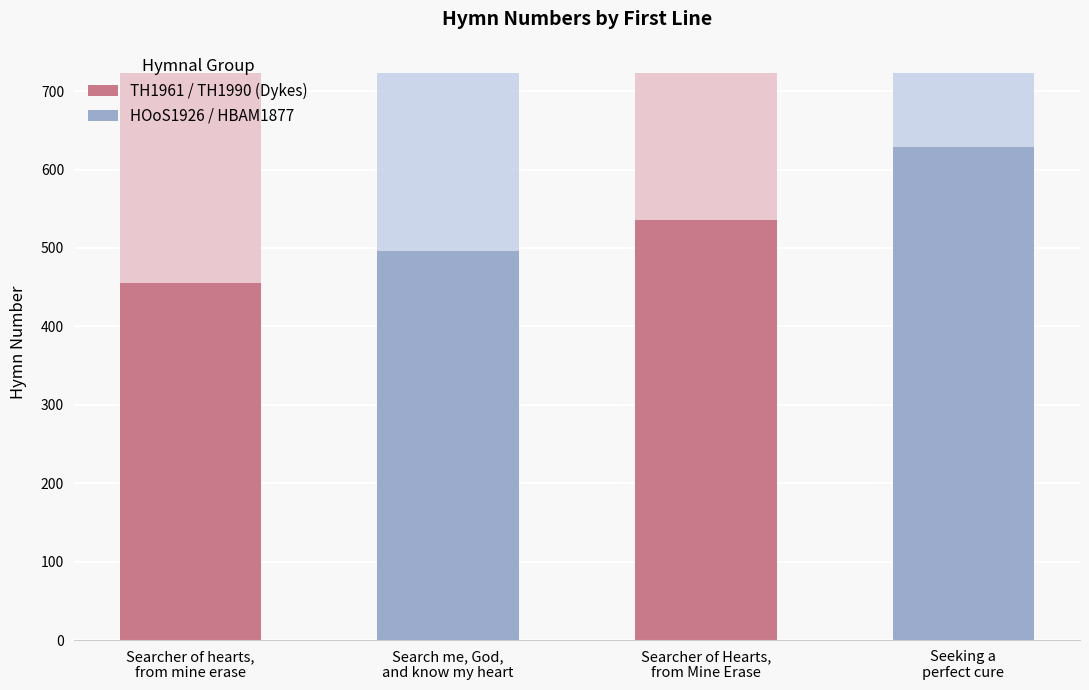

What is the smallest value displayed?

455